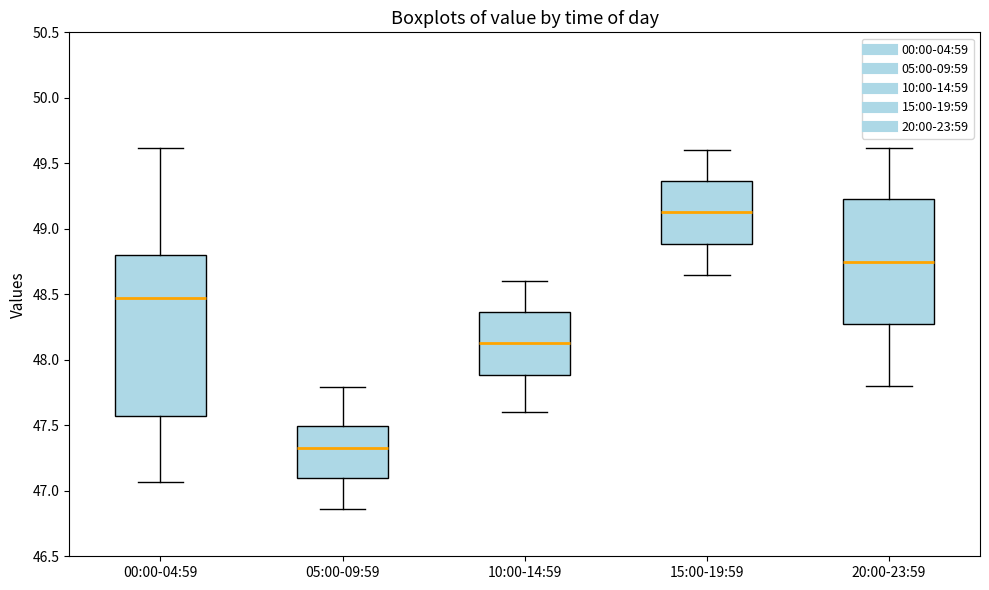

Which box is the tallest, from its lower edge to its upper edge?

00:00-04:59